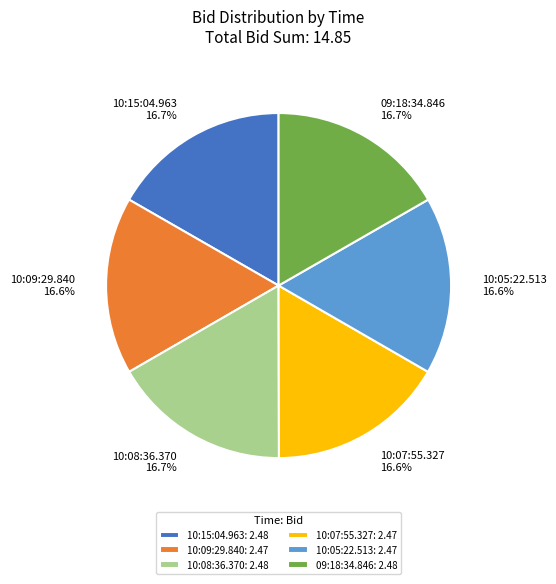

Is the sum of 10:09:29.840 16.6% and 09:18:34.846 16.7% greater than half?

No